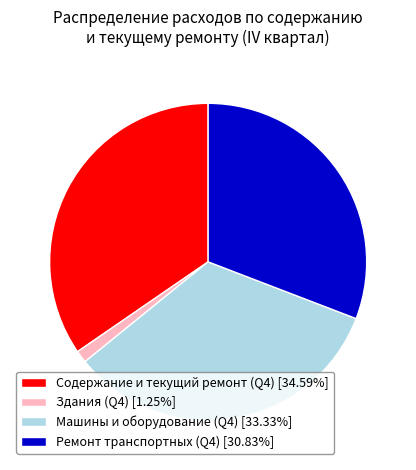

Does any single category account for the majority?

No